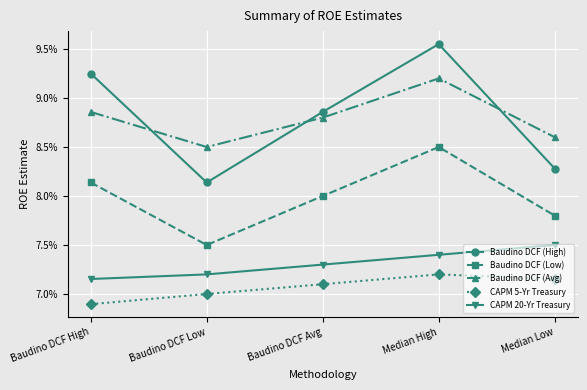

Which label corresponds to the largest value in the chart?

Median High